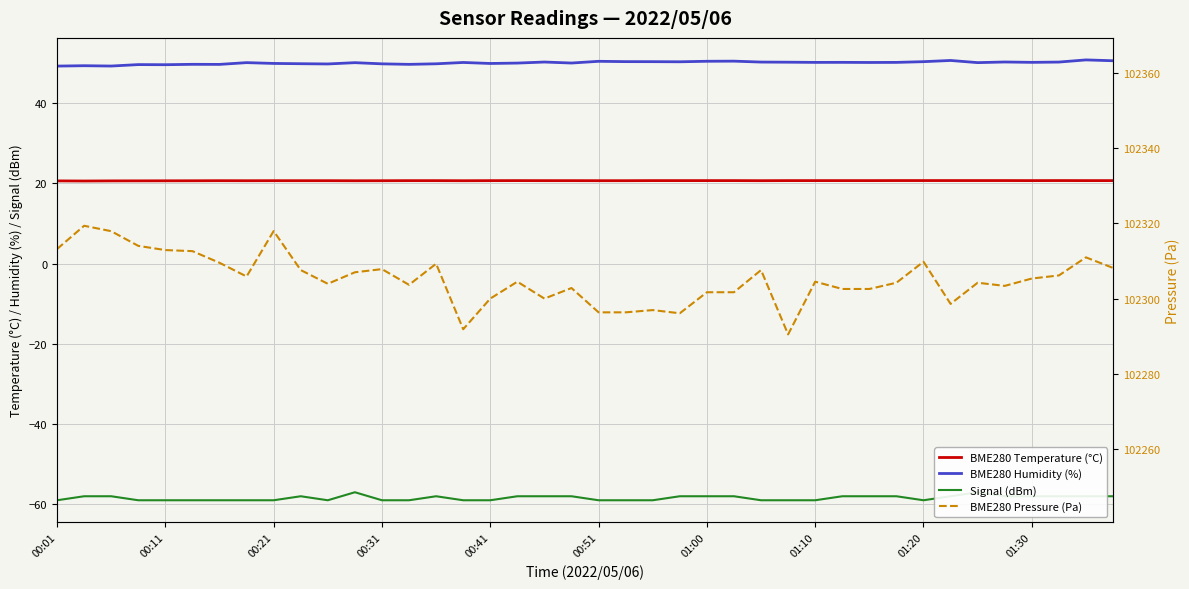

Does the chart display data point markers on the line(s)?

No